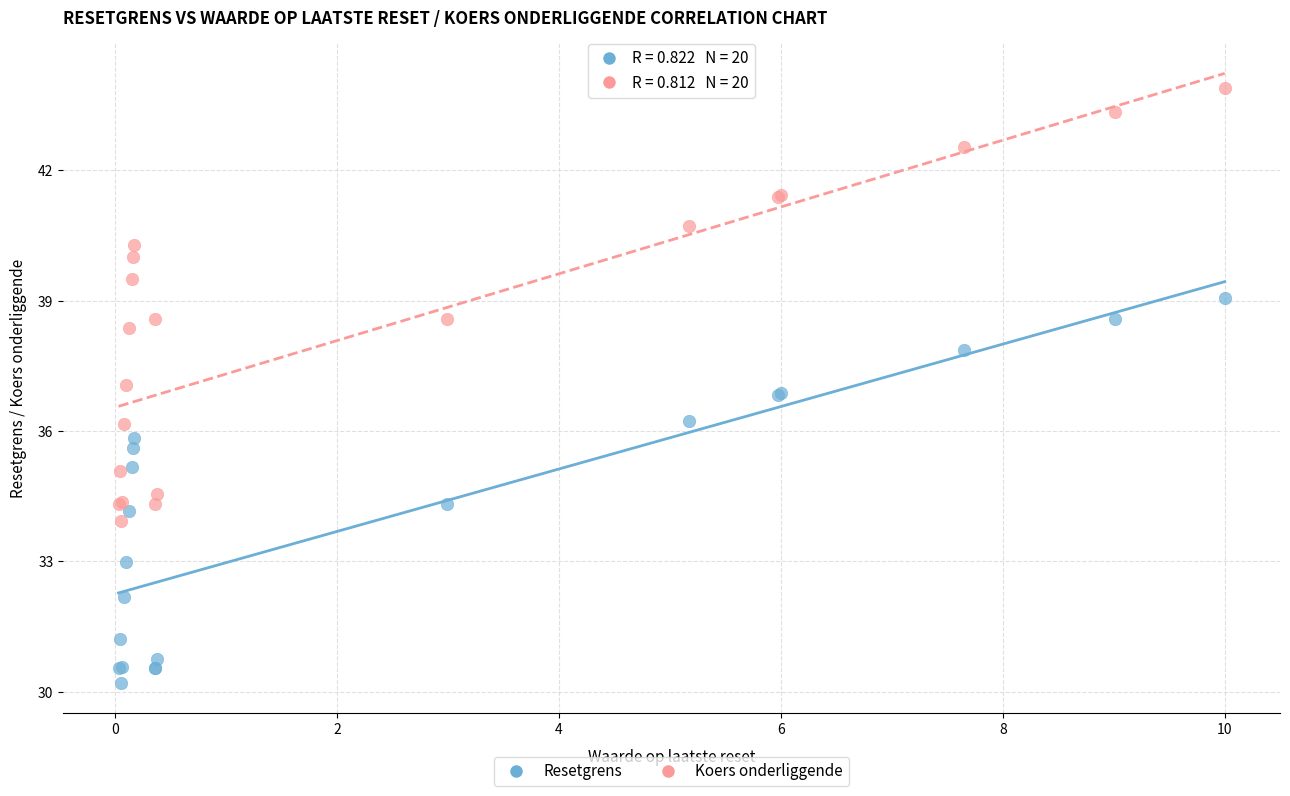

What are all the series names shown in the legend?

Resetgrens, Koers onderliggende